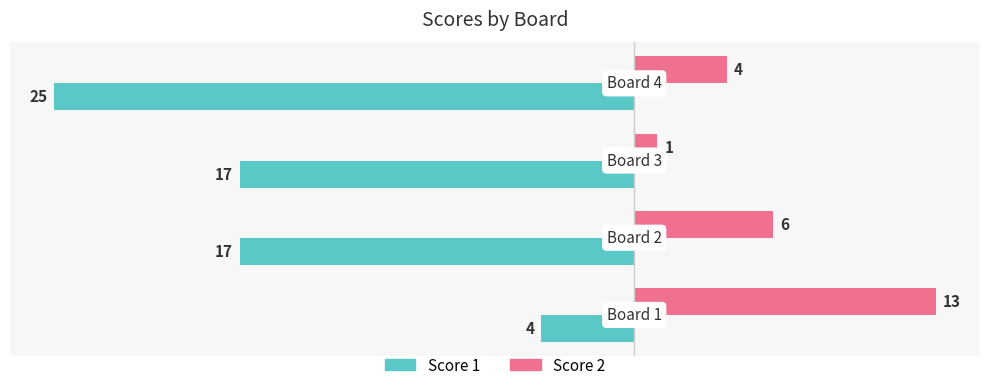

How many Score 1 values are between -17 and -4?

3